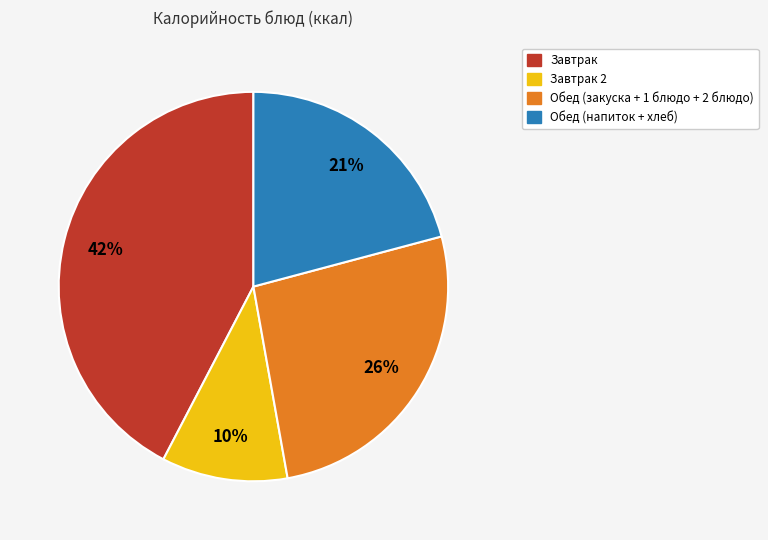

To the nearest percent, what is the average slice percentage?

25%